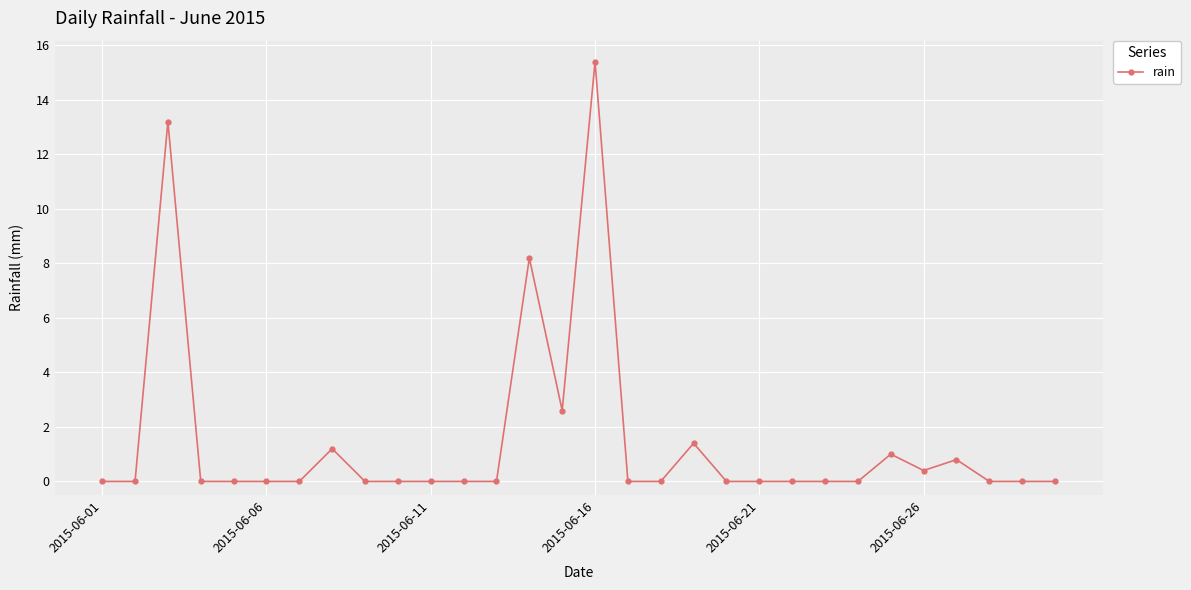

True or false: the data has more than 0 interior local peaks.

True